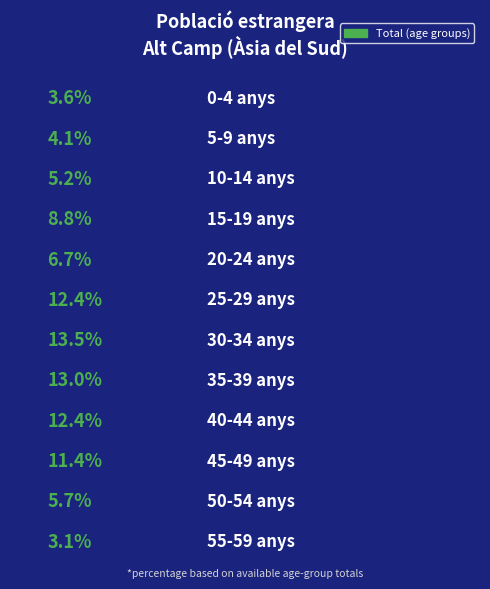

What is the smallest slice in the pie chart?

55-59 anys